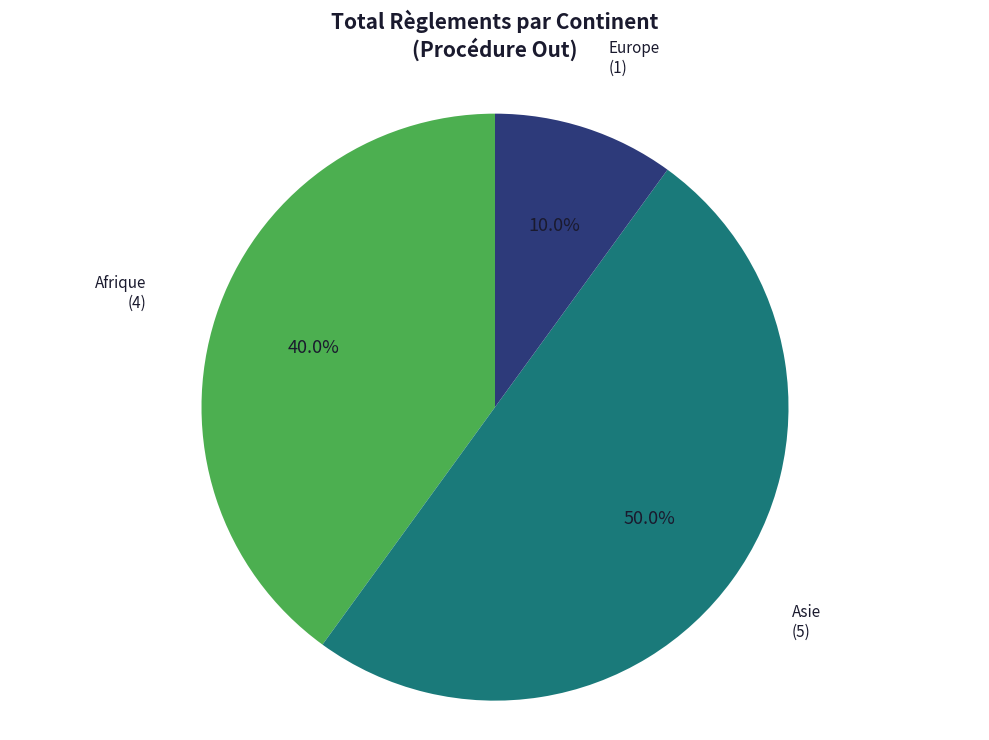

Which category accounts for the majority?

Asie